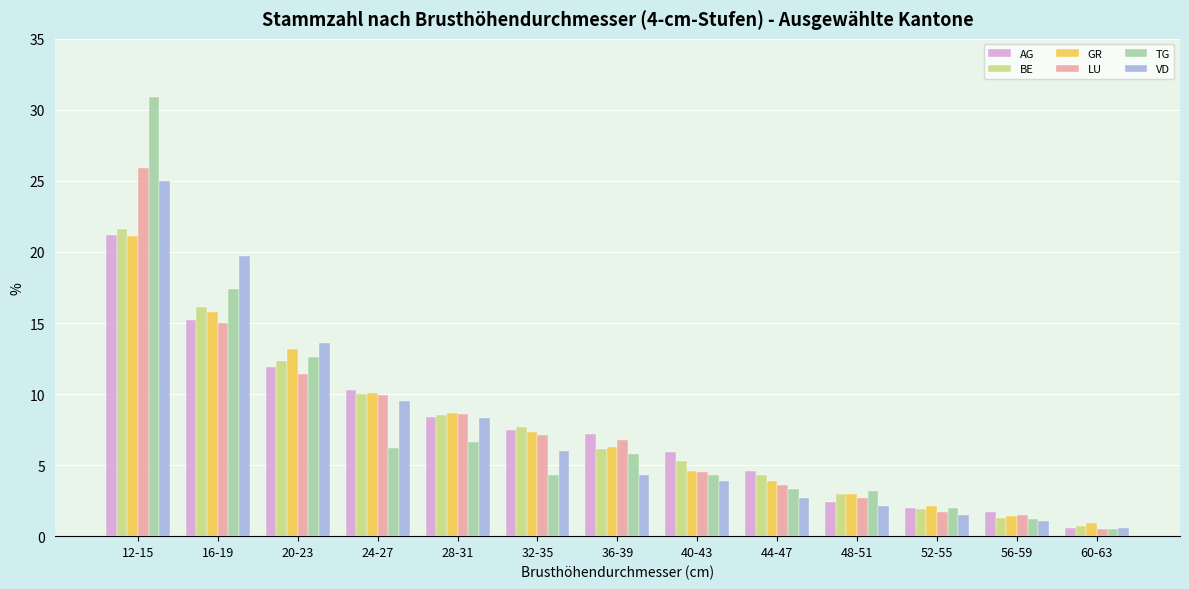

At which category is the sum across all series the highest?

12-15